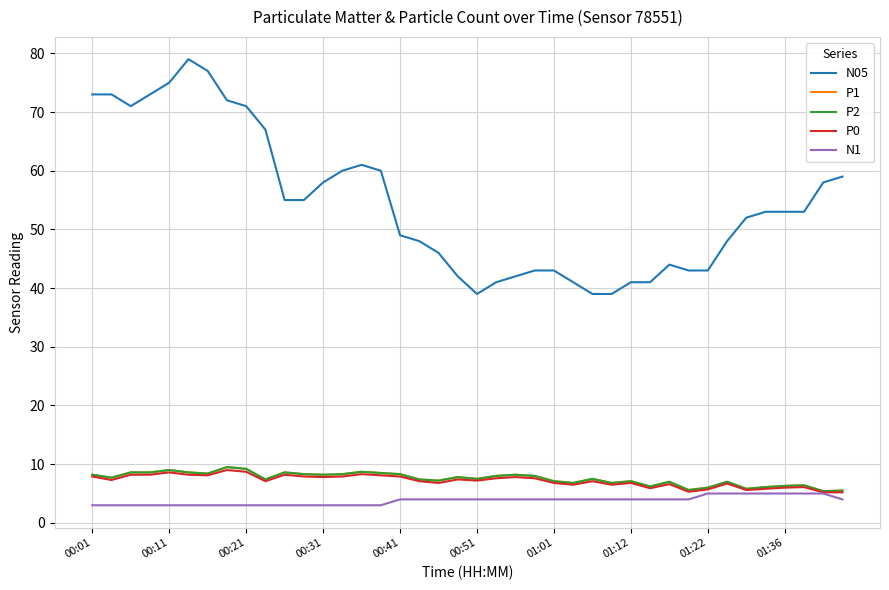

Is this an area chart (filled region under the line)?

No